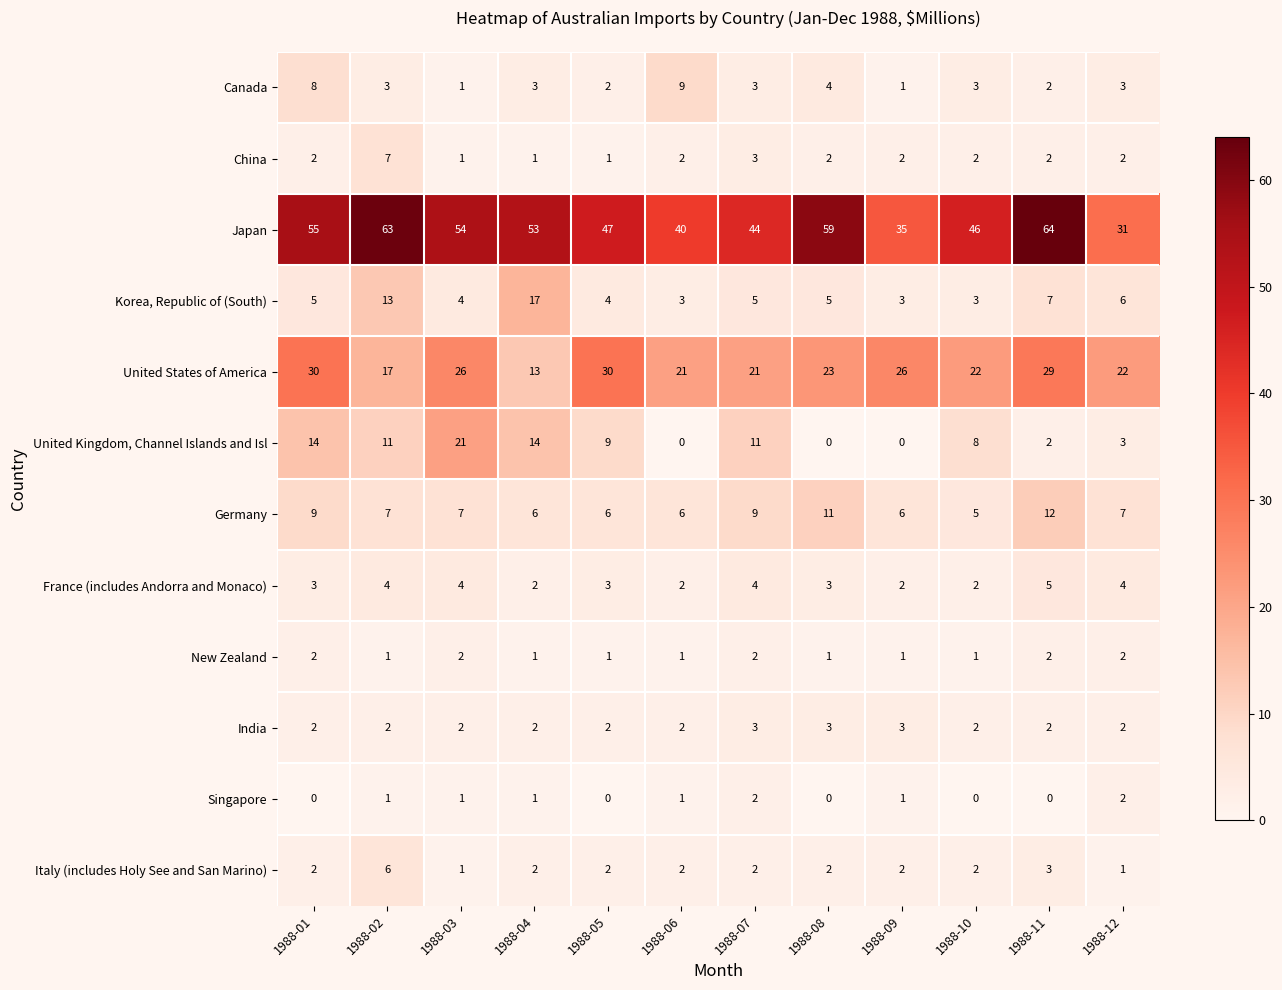

Between 1988-09 and 1988-11, which series saw the biggest shift?

Japan